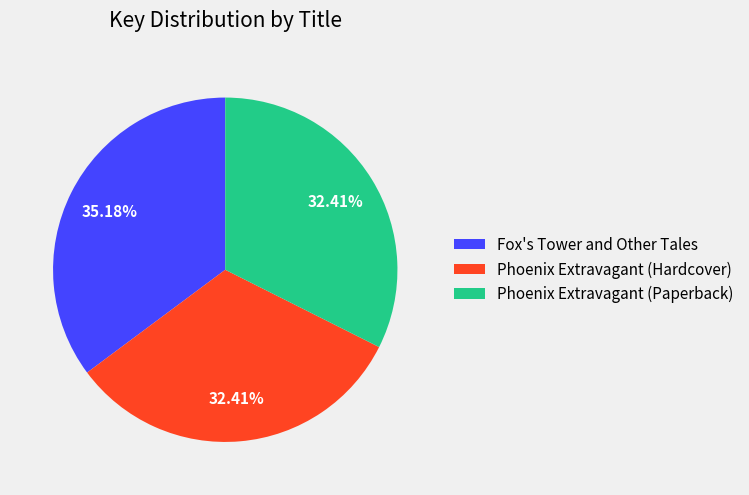

Approximately how many times larger is the value at Phoenix Extravagant (Paperback) compared to Phoenix Extravagant (Hardcover)?

1.0